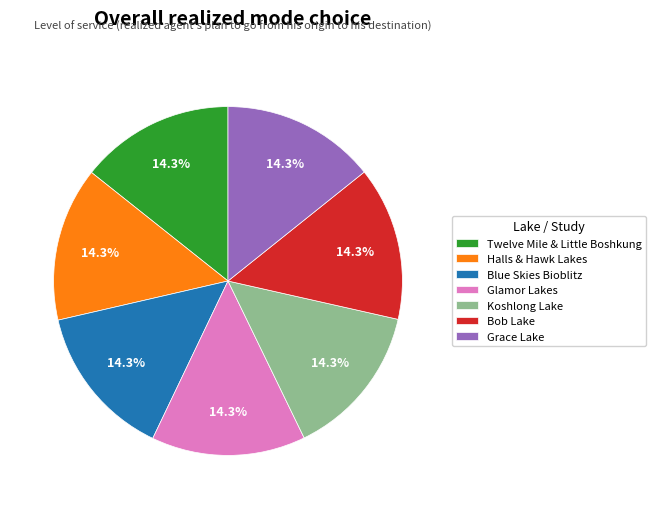

What is the total percentage of Halls & Hawk Lakes and Koshlong Lake?

28.6%